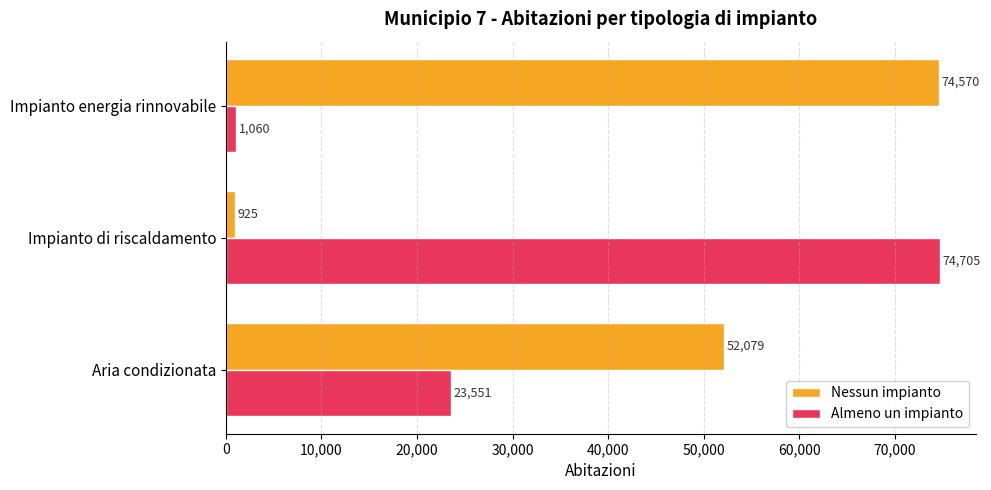

True or false: Nessun impianto has a value of 85825 at Aria condizionata.

False